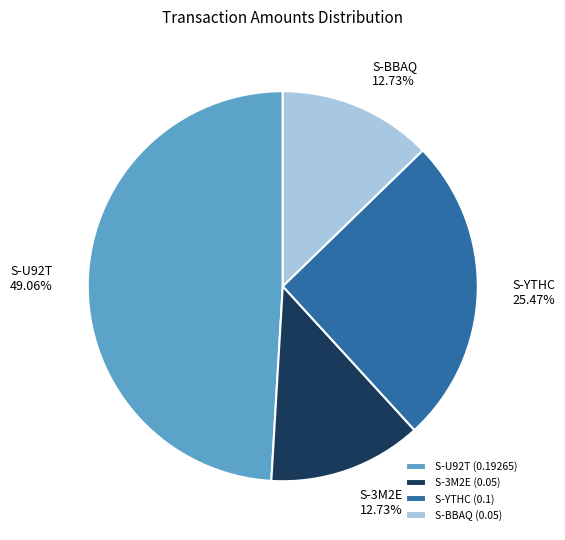

What portion of the pie excludes S-BBAQ (0.05)?

87.3%